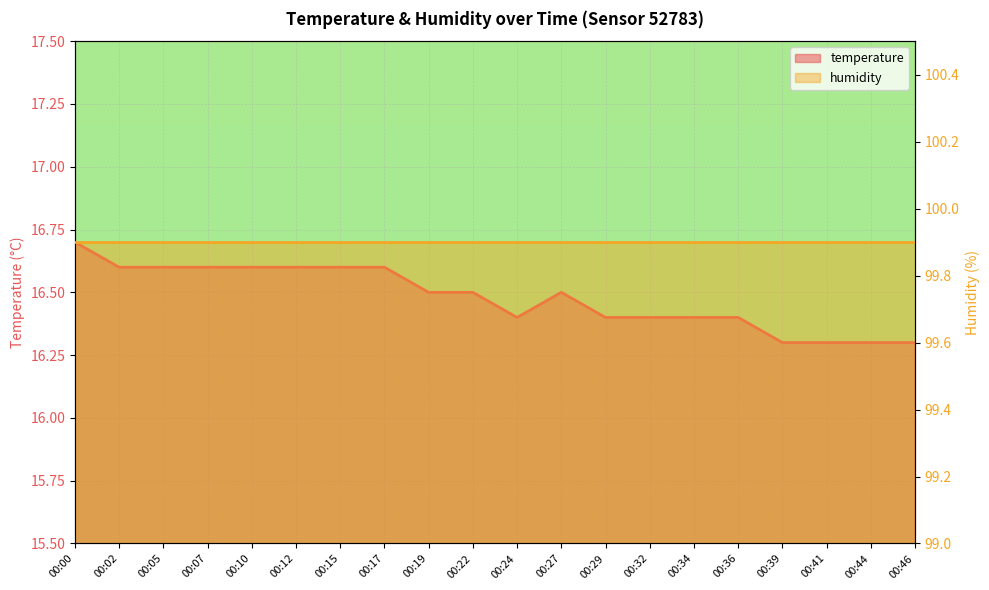

How many points are higher than both their immediate neighbors (excluding endpoints)?

1